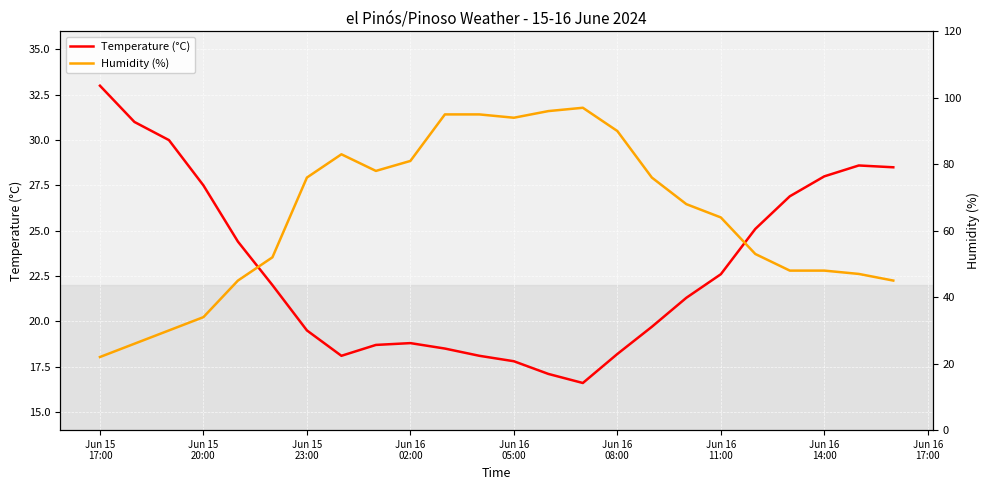

What is the difference between the maximum and minimum values in the Temperature (°C) series?

16.4